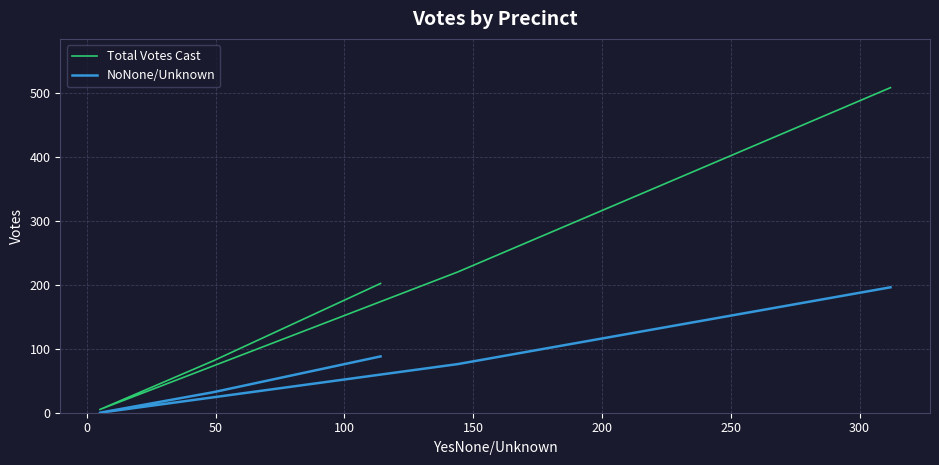

What is the sum of the NoNone/Unknown values at 50 and 0?

32